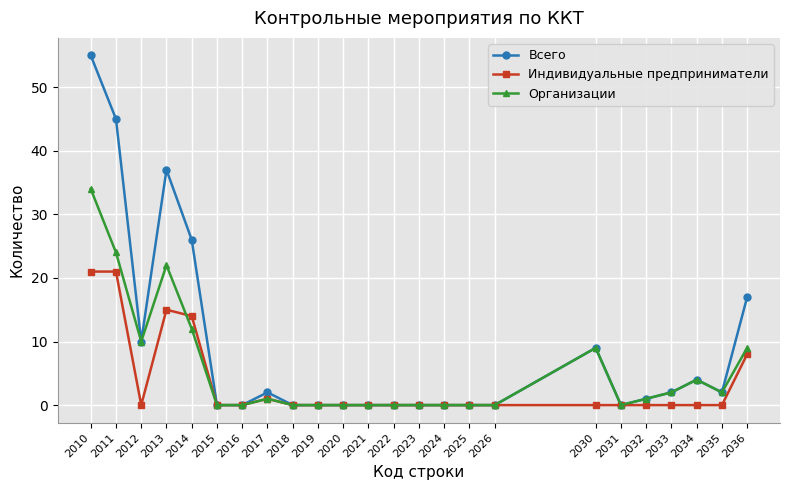

How many categories are shown in the chart?

24